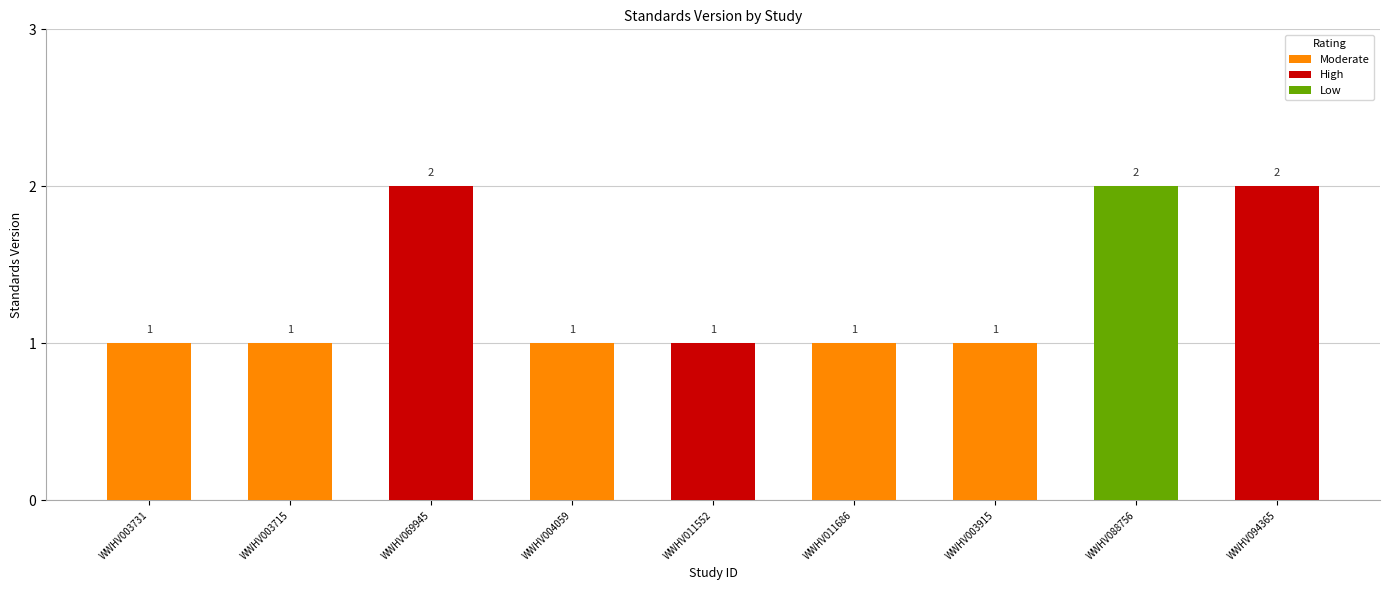

Rank the categories by value from highest to lowest.

WWHV069945, WWHV088756, WWHV094365, WWHV003731, WWHV003715, WWHV004059, WWHV011552, WWHV011686, WWHV003915